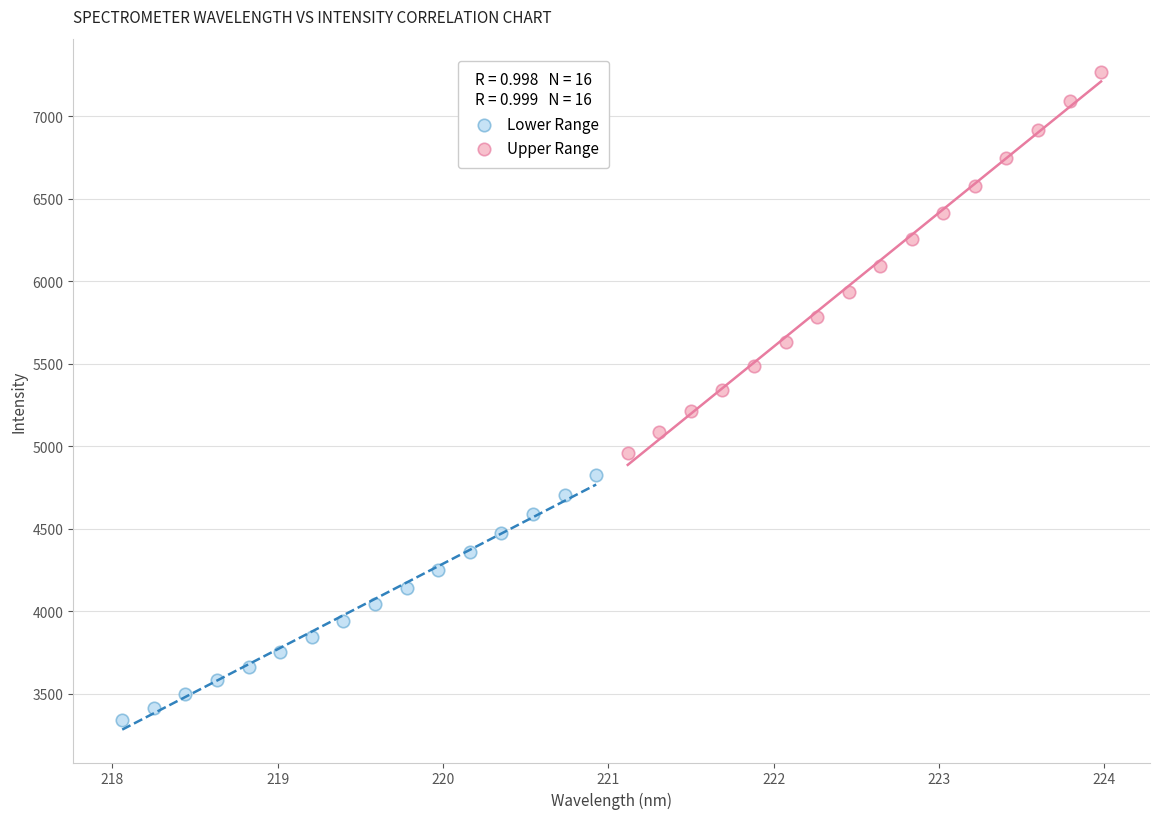

Which series has the widest spread of Y values?

Upper Range